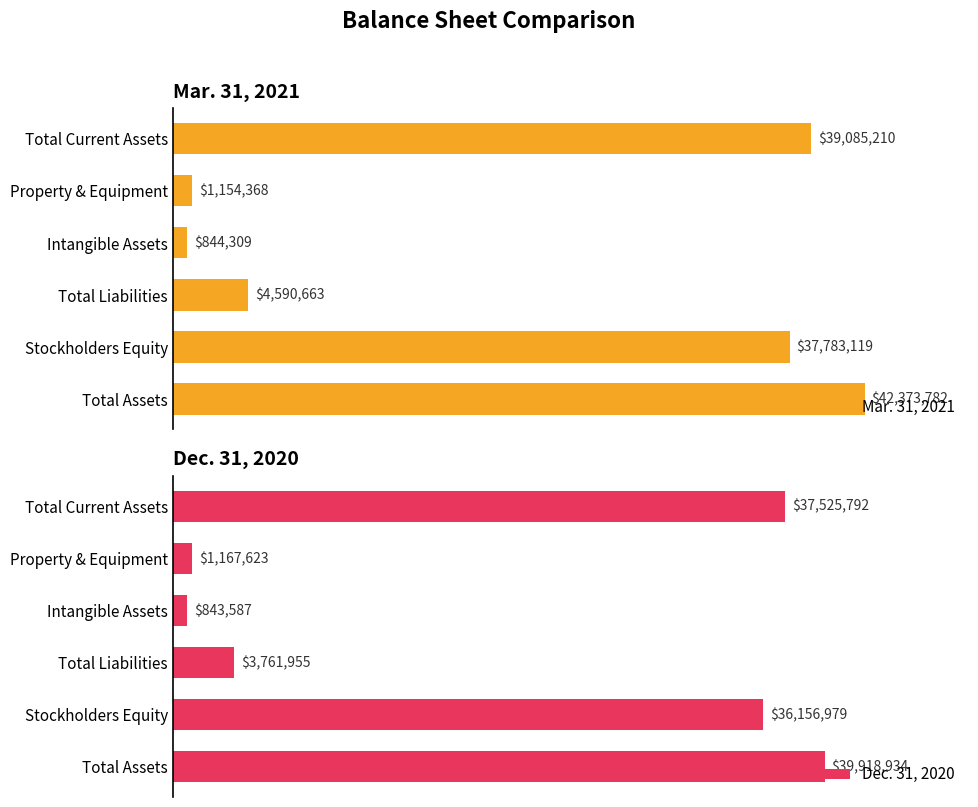

At which label does Mar. 31, 2021 reach its minimum?

Intangible Assets